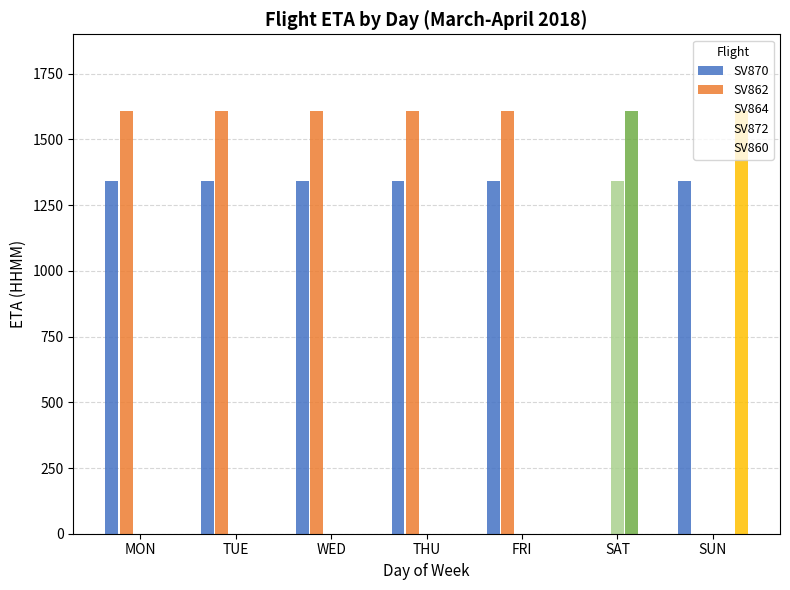

Is it true that SV872 equals 0 at WED?

True